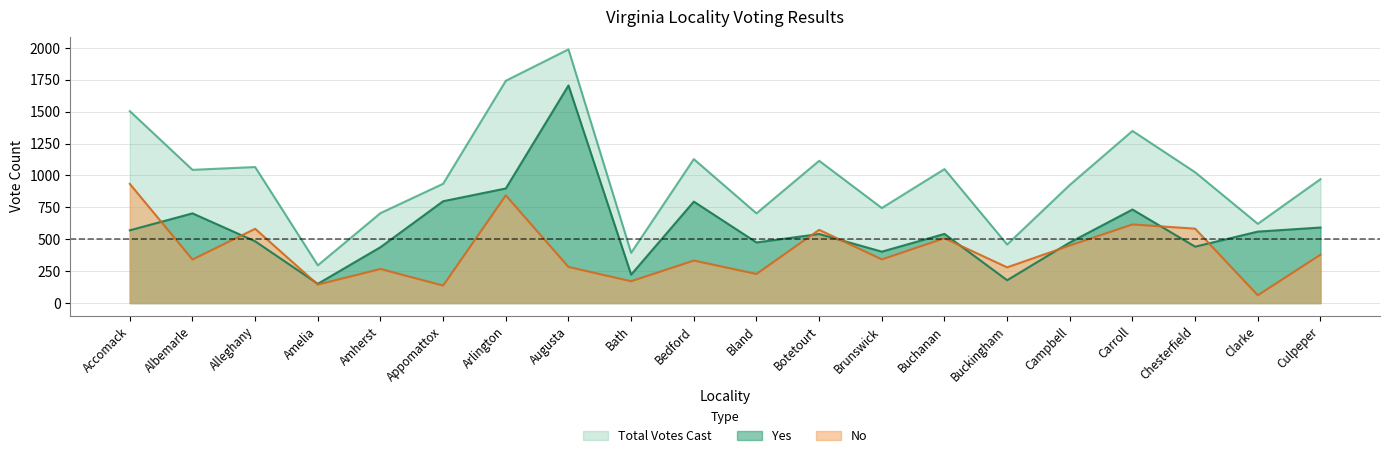

What is the value of the Total Votes Cast point at the 10th from the left?

1128